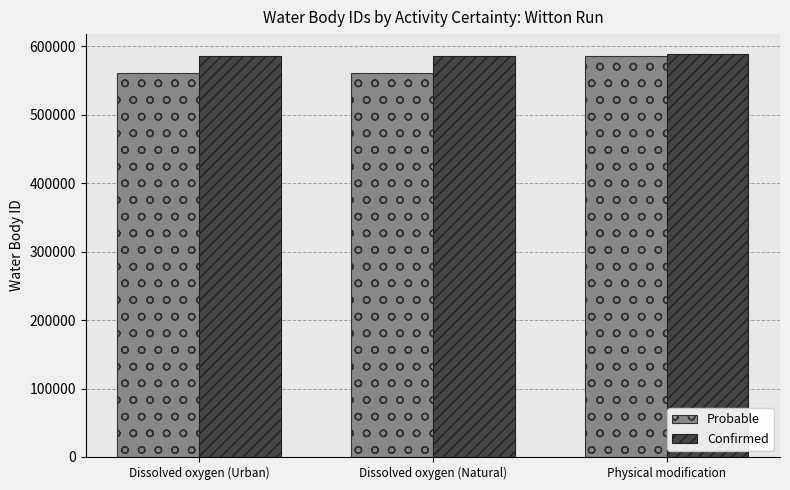

What value does the Confirmed series have at Dissolved oxygen (Urban)?

585067